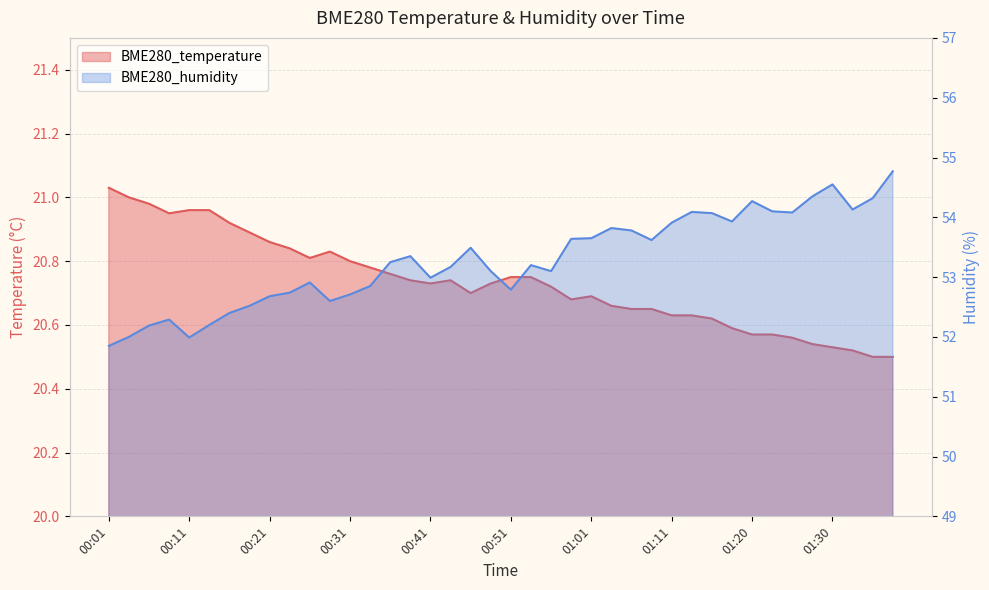

What are all the series names shown in the legend?

BME280_temperature, BME280_humidity